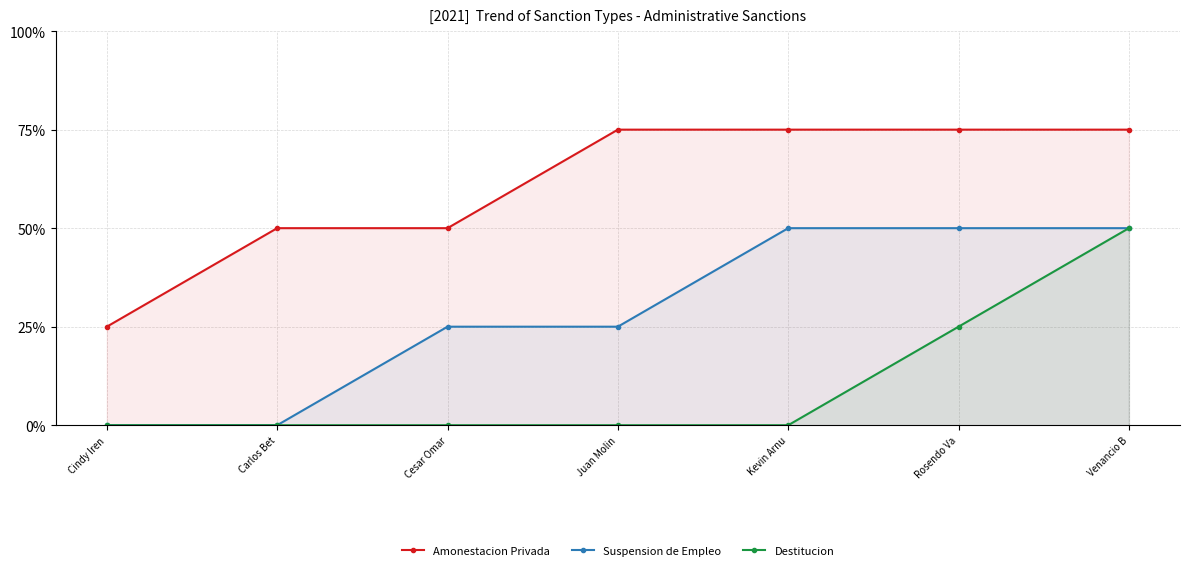

Rank the series by their average value, from lowest to highest.

Destitucion, Suspension de Empleo, Amonestacion Privada